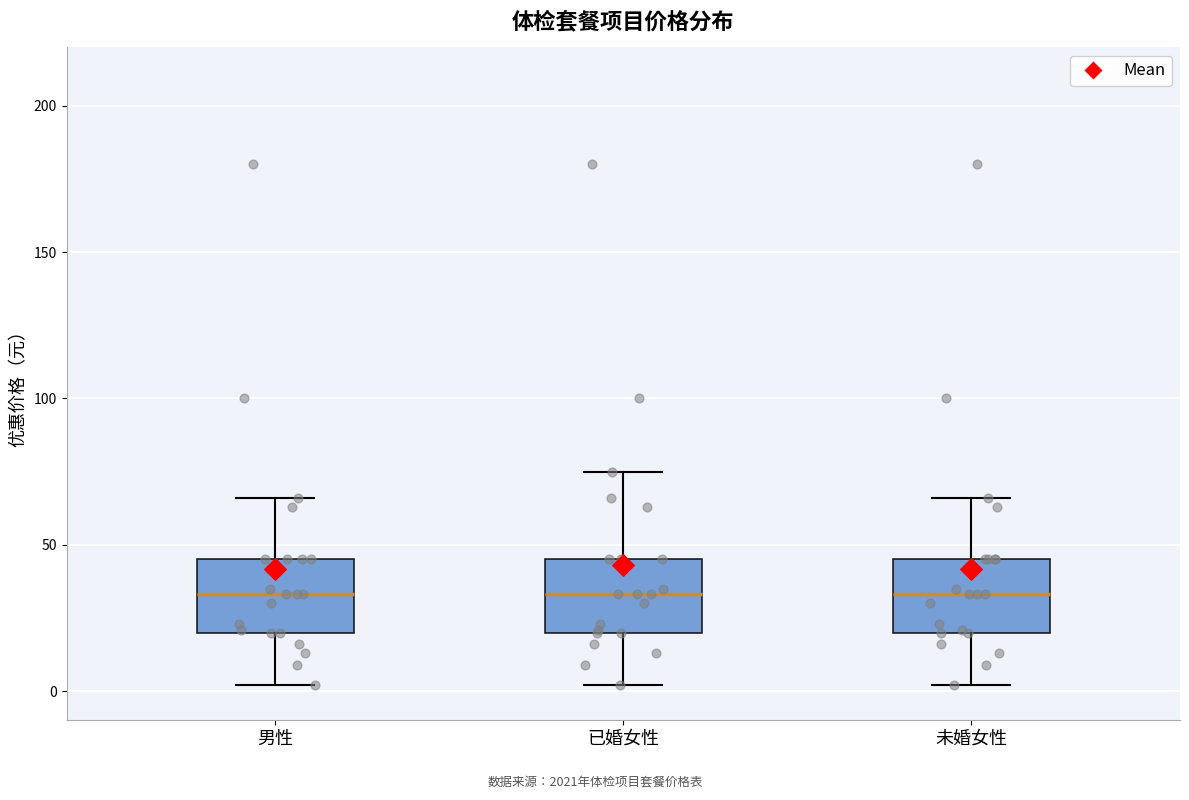

Reading left to right, read every box against the y-axis: the position of its median line, the range the box covers, and the ends of its whiskers. The values are not printed on the chart, so give them approximately, as read against the axis.

男性: median 35, box 20 to 45, whiskers 0 to 65
已婚女性: median 35, box 20 to 45, whiskers 0 to 75
未婚女性: median 35, box 20 to 45, whiskers 0 to 65